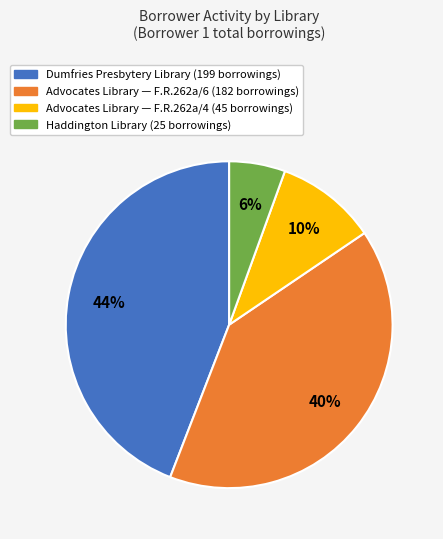

To the nearest percent, what is the average slice percentage?

25%